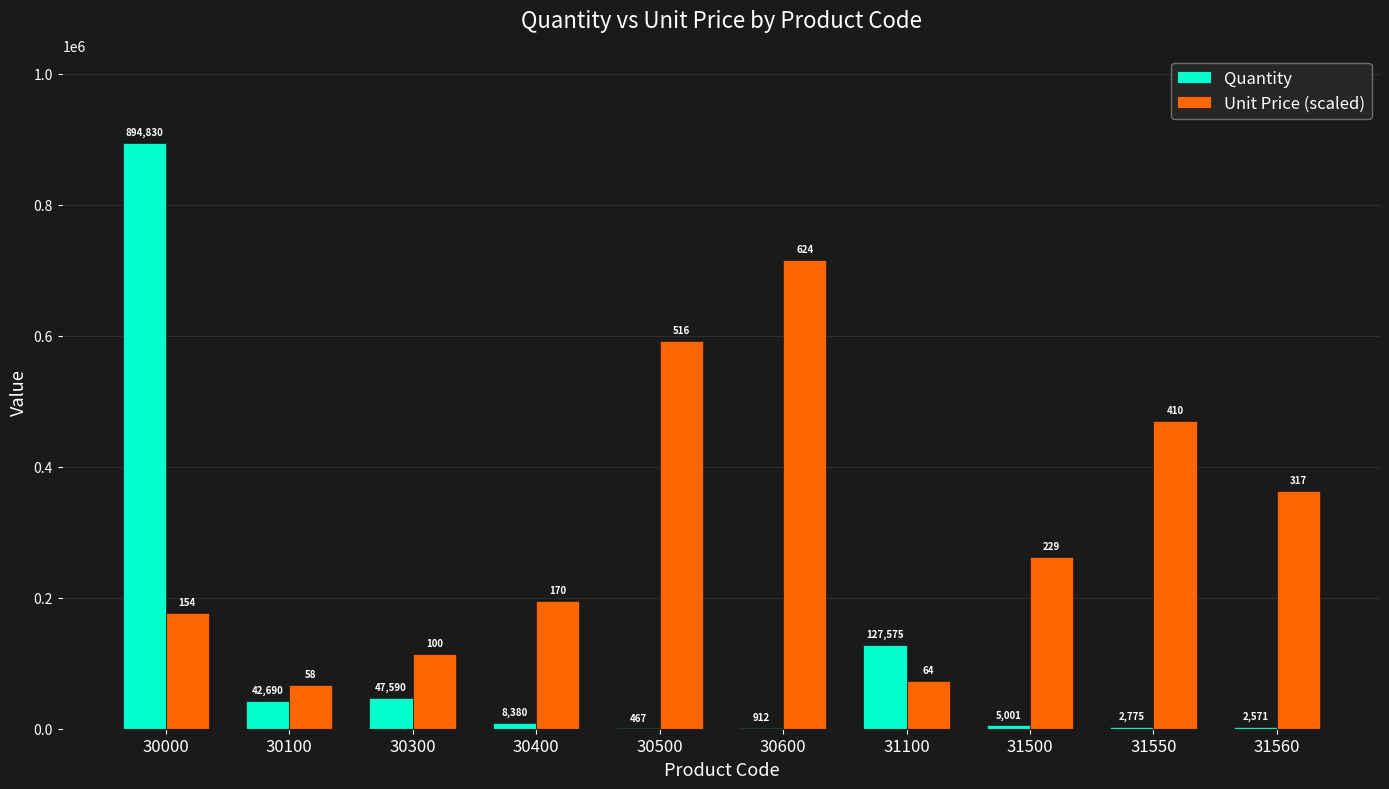

Which series has the largest total across all categories?

Unit Price (scaled)